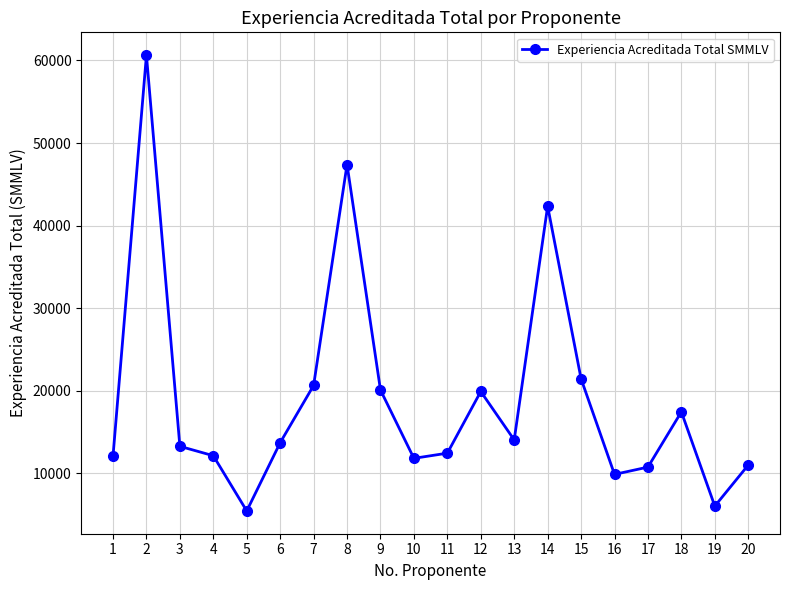

How many points are higher than both their immediate neighbors (excluding endpoints)?

5